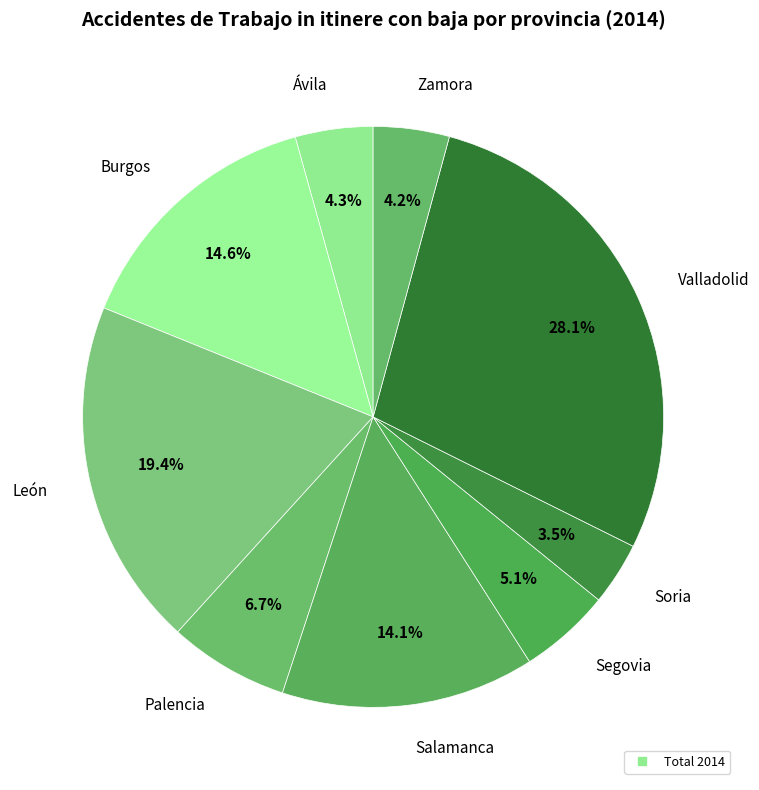

Count the number of slices in the pie.

9